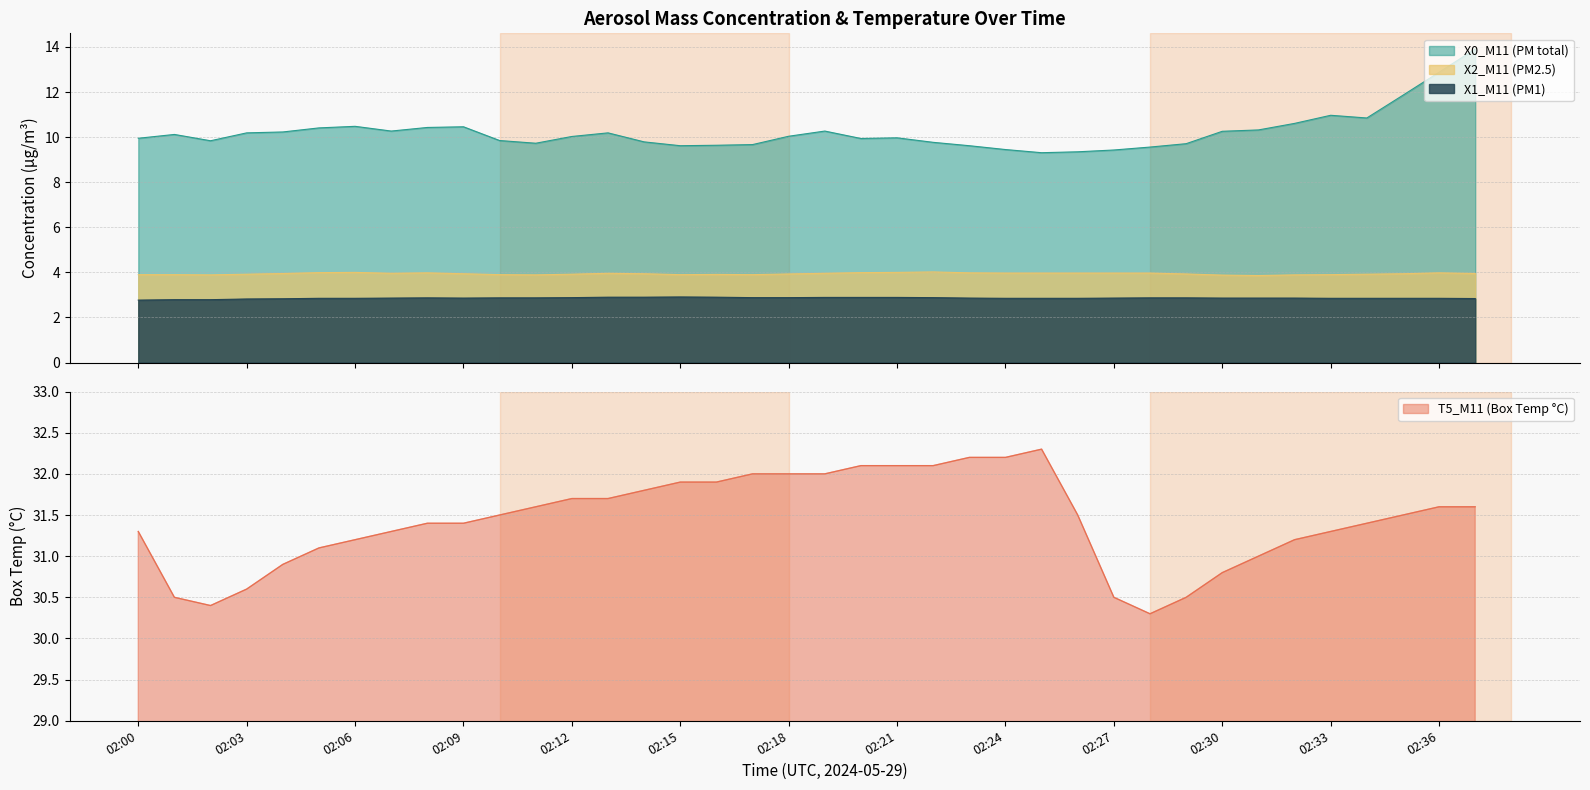

What is the difference between the highest and lowest values at 02:26?

28.6